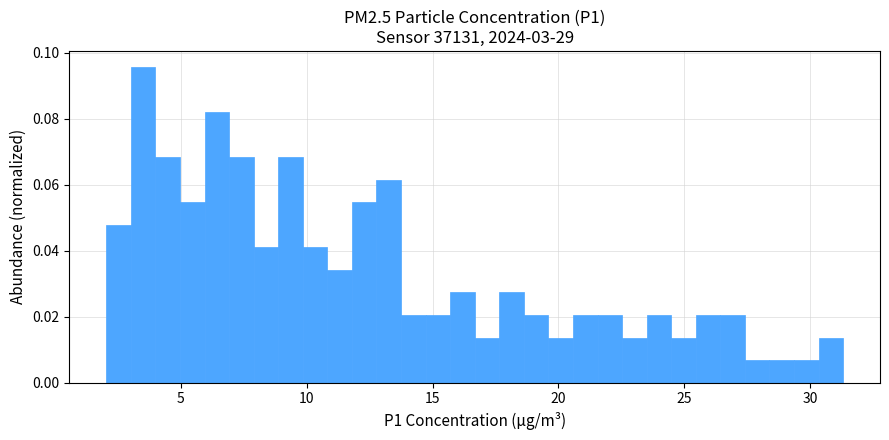

Read against the x-axis, roughly where is the centre of the tallest bar?

3.5